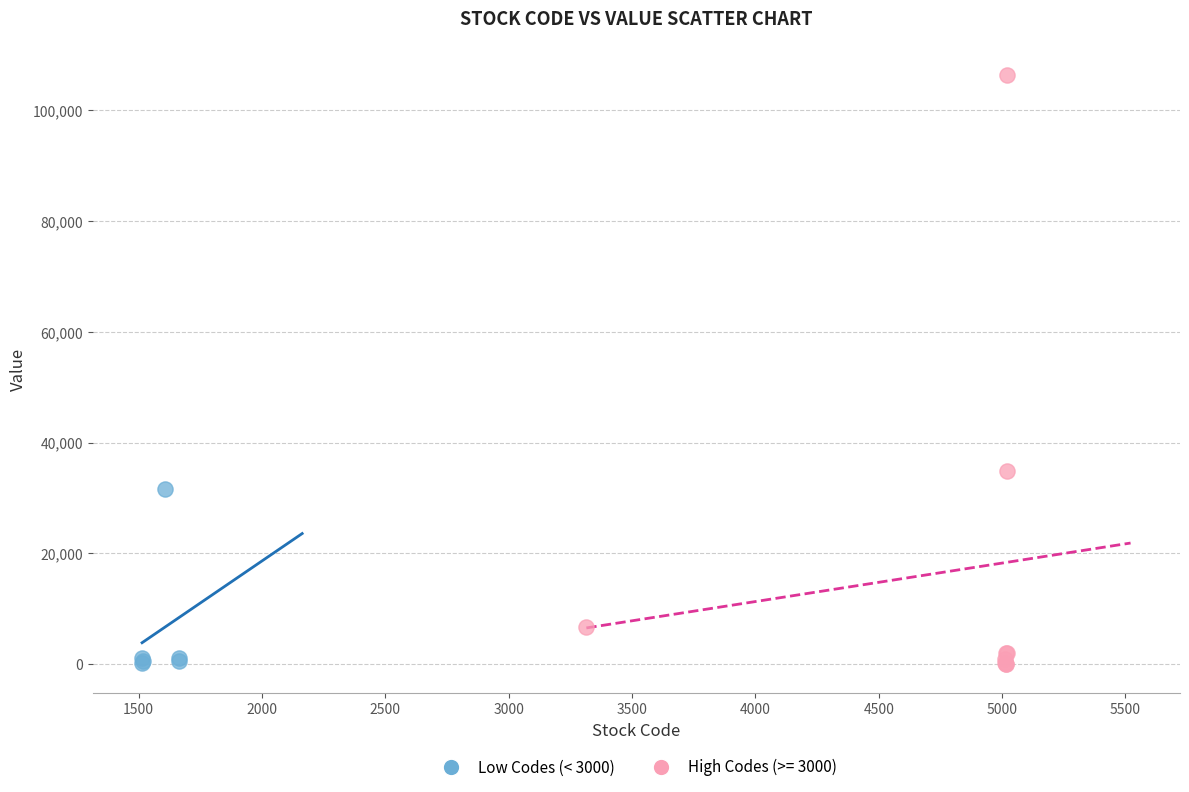

Which series contains the highest Y value?

High Codes (>= 3000)